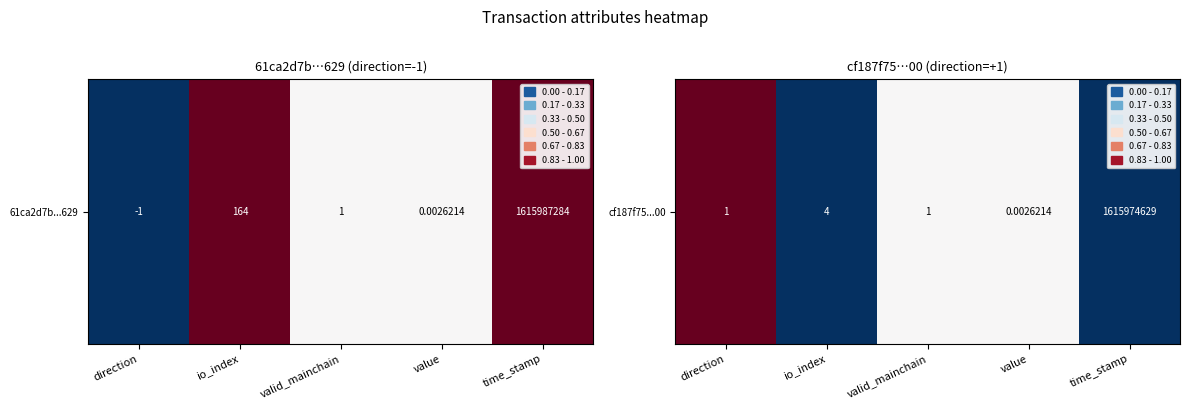

How many categories are shown in the chart?

5